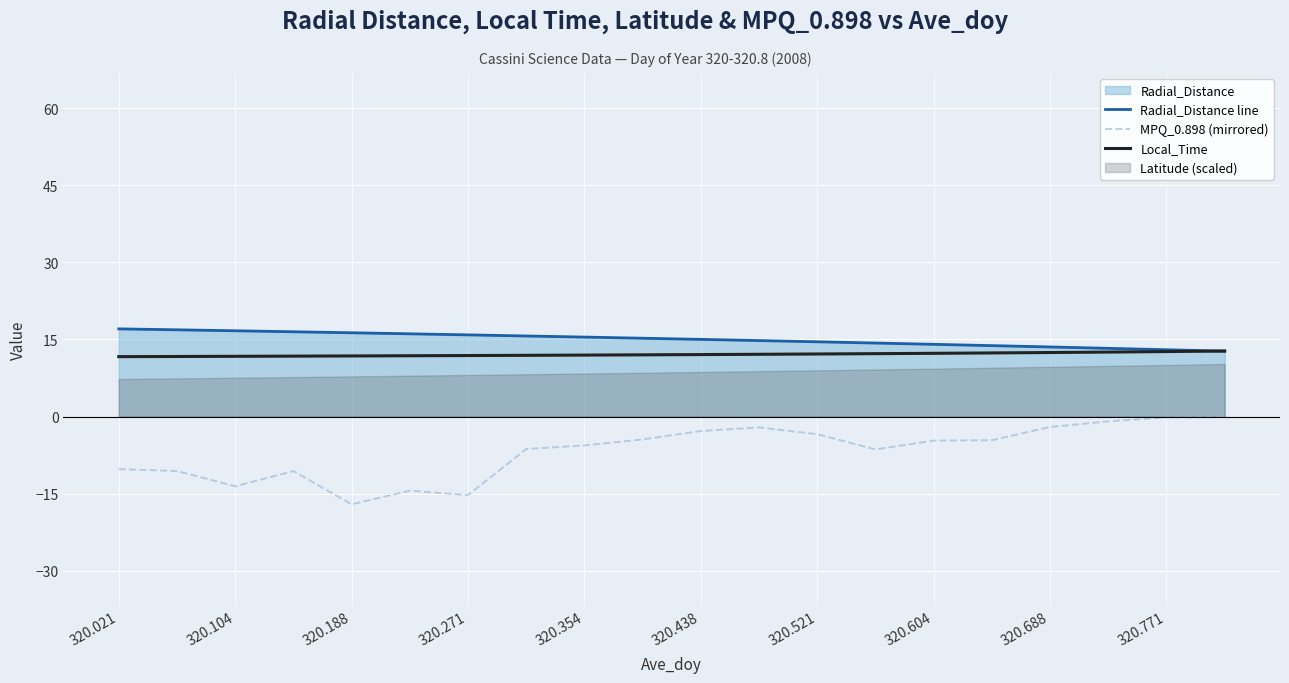

True or false: Radial_Distance line and MPQ_0.898 (mirrored) cross at least once.

False